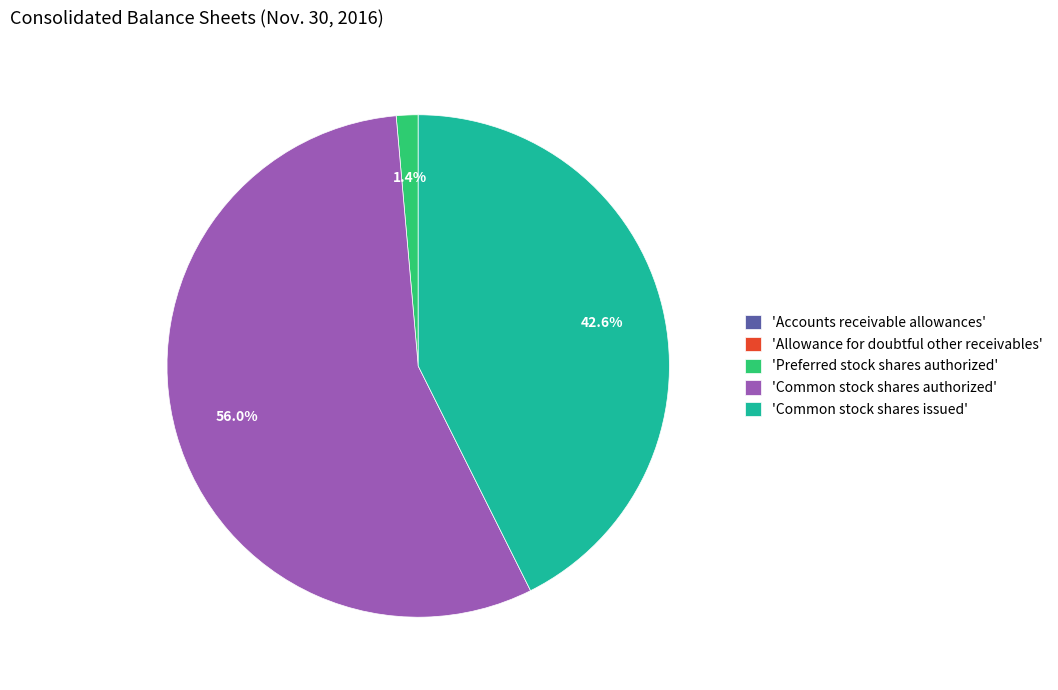

What portion of the pie excludes 'Preferred stock shares authorized'?

98.6%